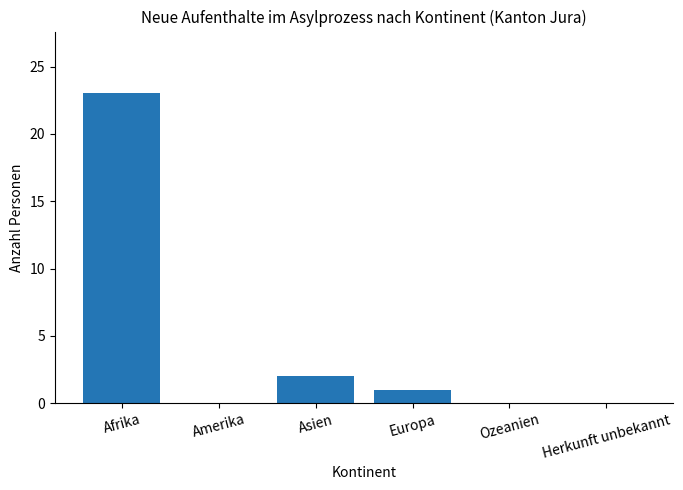

Which category has the highest value across all series?

Afrika